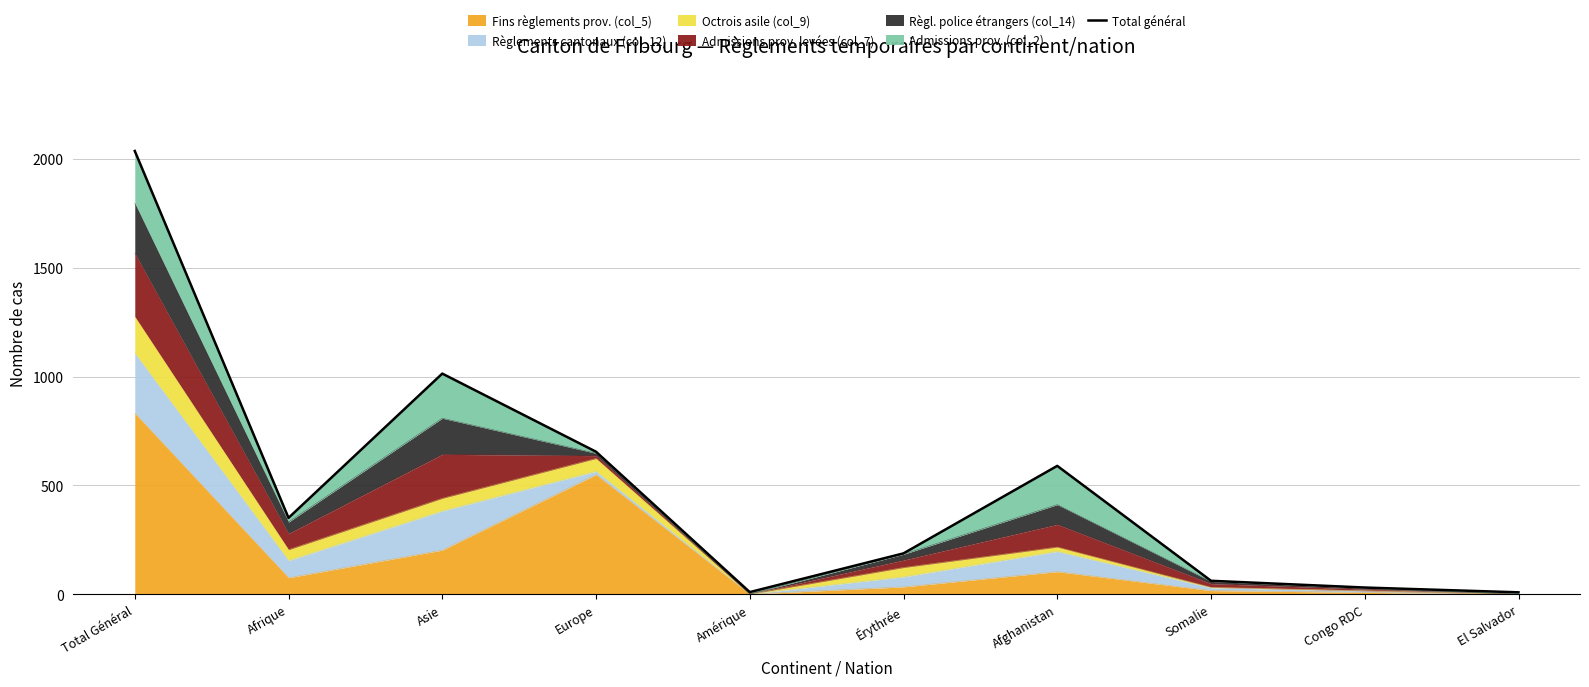

What is the difference between the maximum and minimum values?

2028